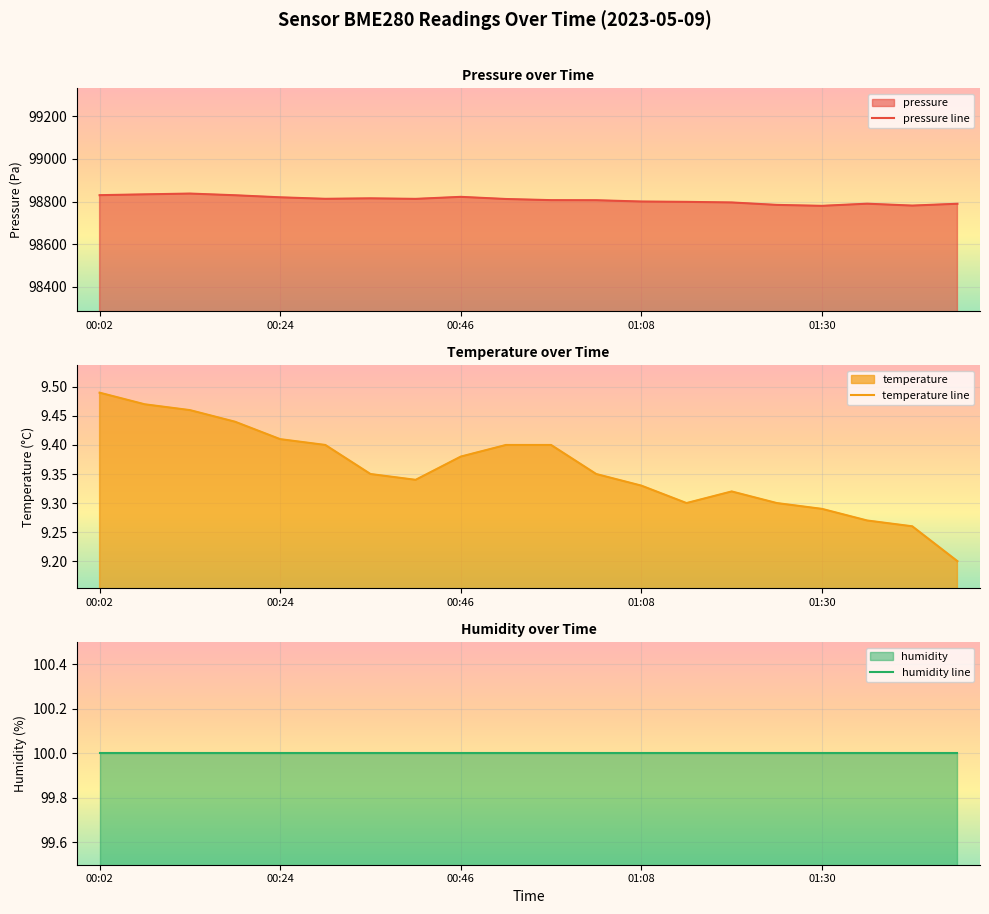

At which category does the chart reach its minimum across all series?

19